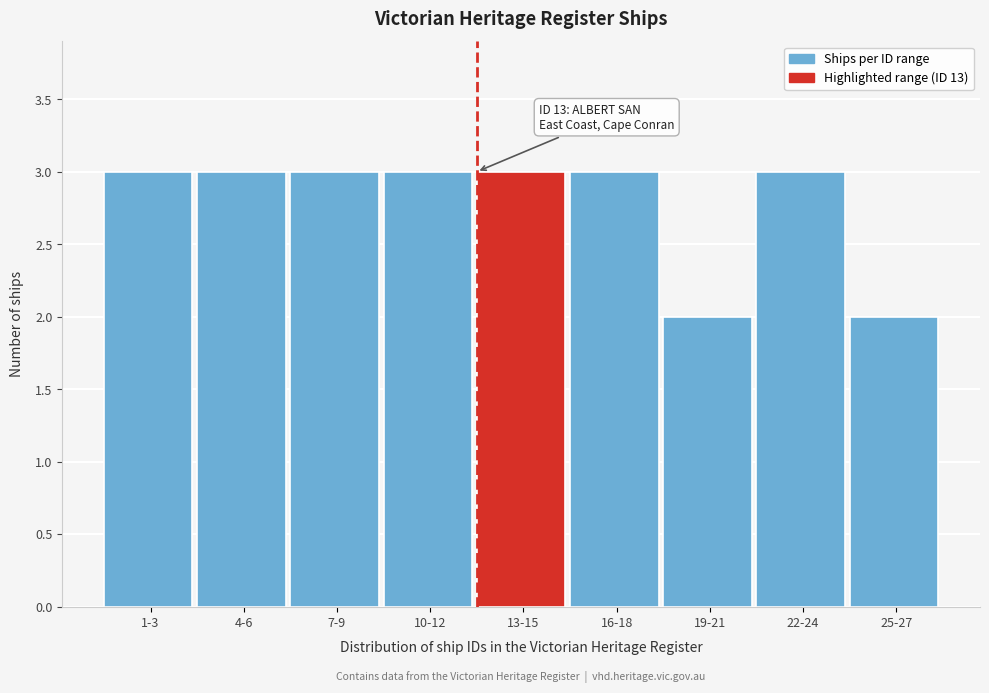

Reading left to right, transcribe all the data shown in this chart.

1-3=3	4-6=3	7-9=3	10-12=3	13-15=3	16-18=3	19-21=2	22-24=3	25-27=2